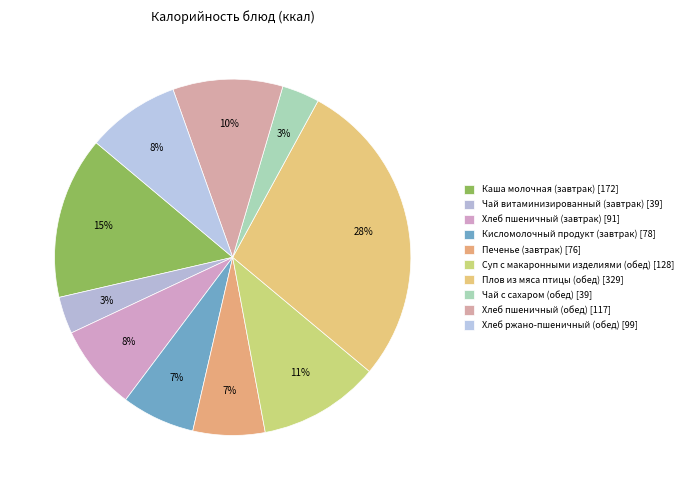

How many slices are in this pie chart?

10